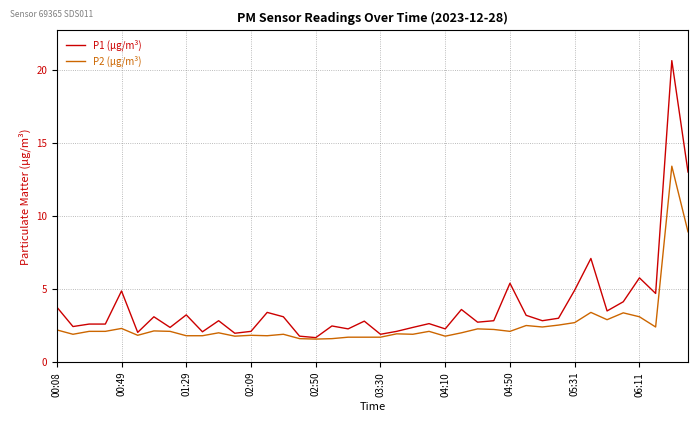

What is the lowest value of the P1 (µg/m³) series?

1.7